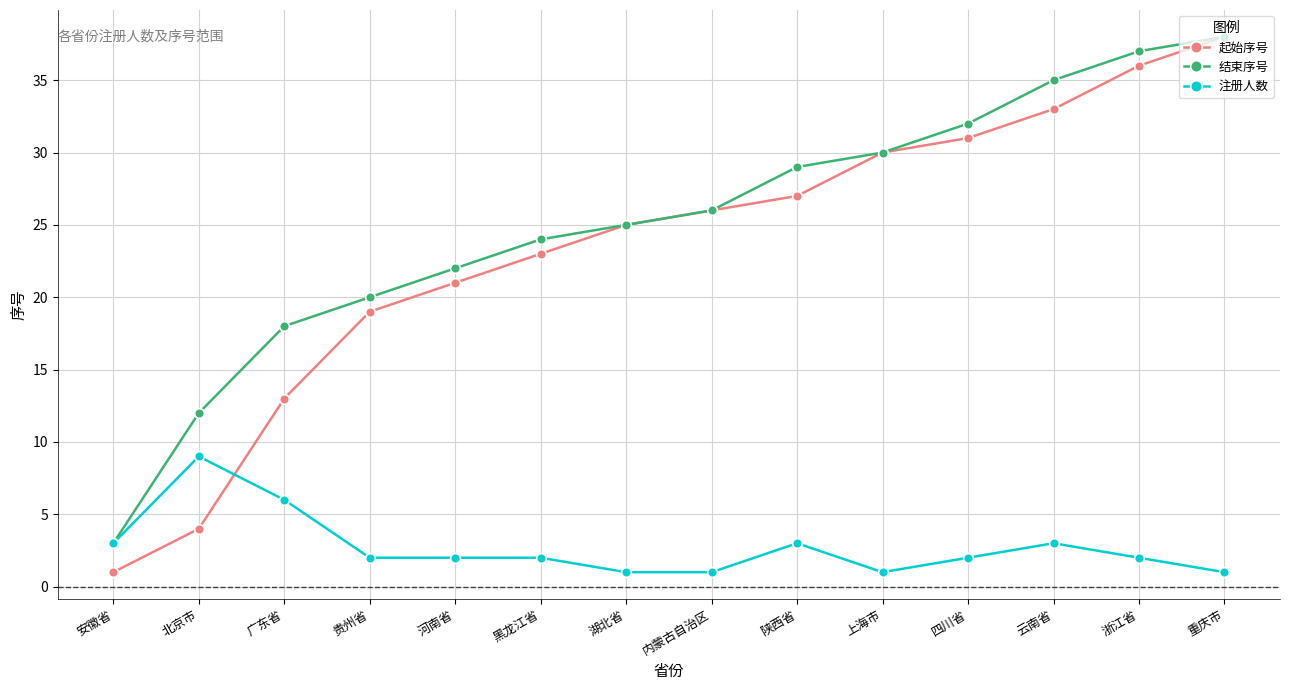

Count the number of categories in the chart.

14